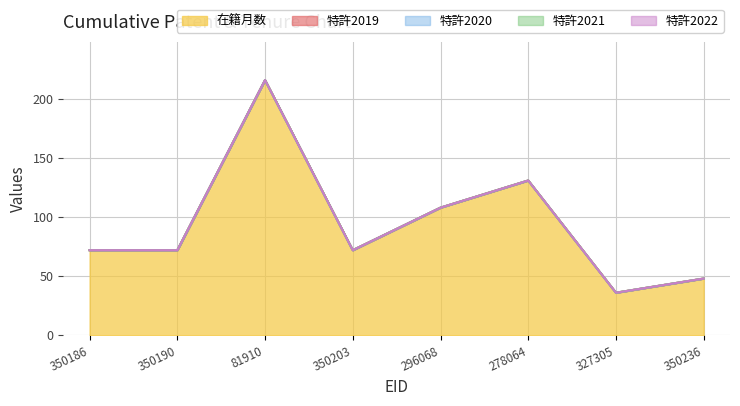

Which series has the widest spread of values?

在籍月数